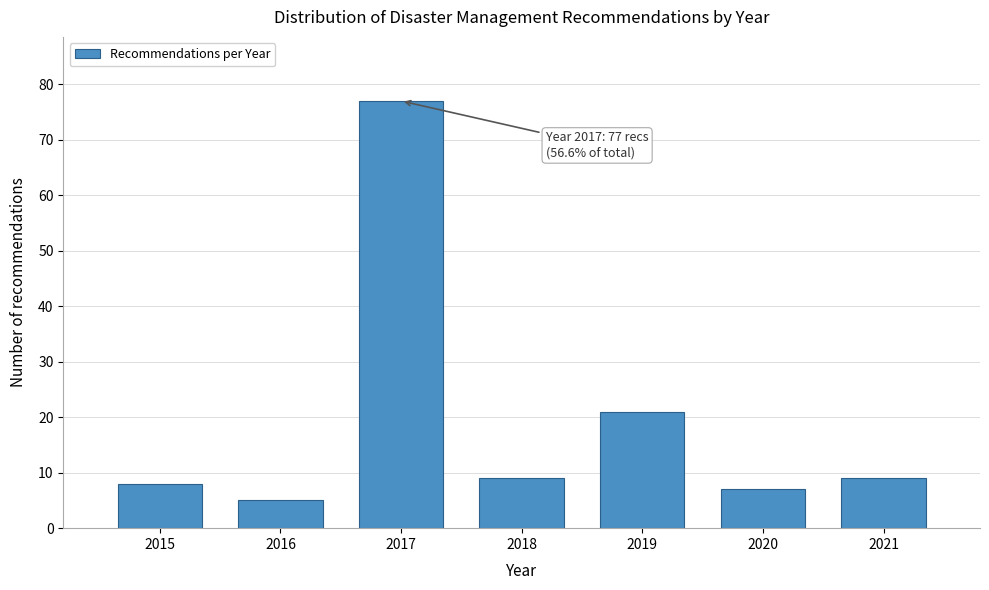

Reading left to right, extract all data points from this chart.

2015=8	2016=5	2017=77	2018=9	2019=21	2020=7	2021=9